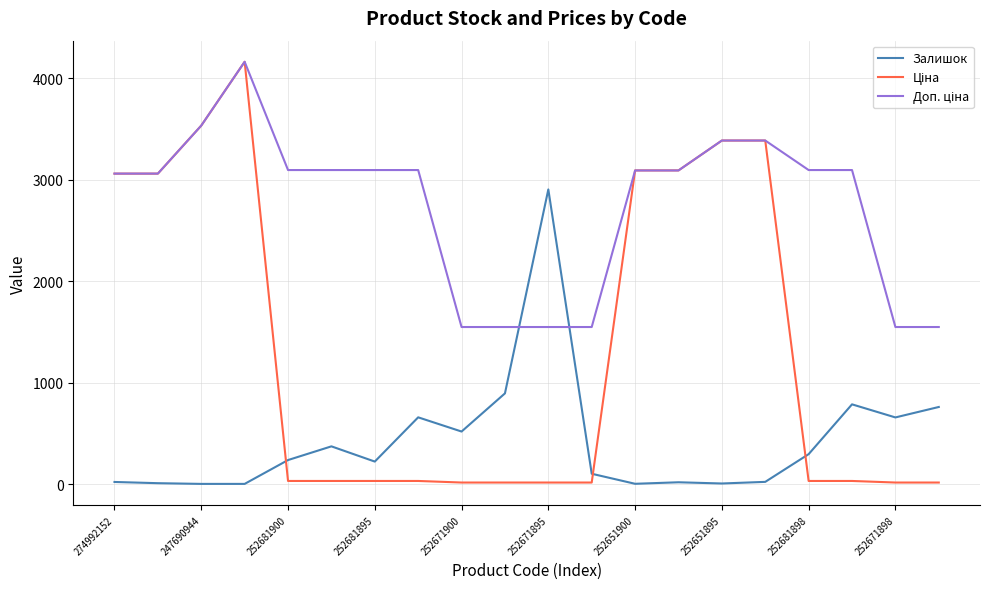

What is the greatest value displayed?

4162.0